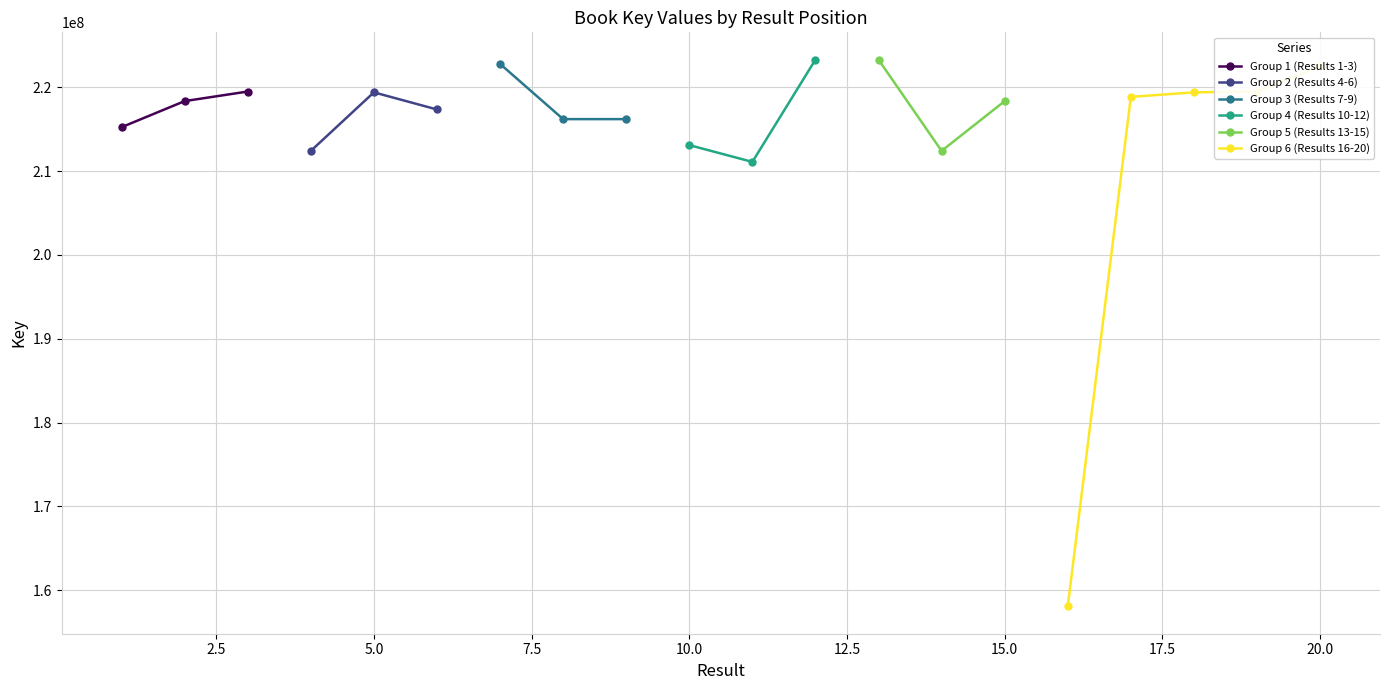

List the labels in order of value, largest first.

12, 13, 7, 20, 3, 19, 18, 5, 17, 15, 2, 6, 9, 8, 1, 10, 14, 4, 11, 16